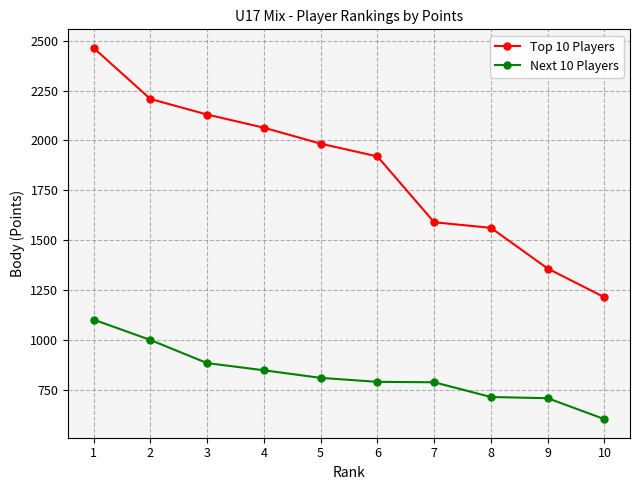

Which category has the highest value across all series?

1